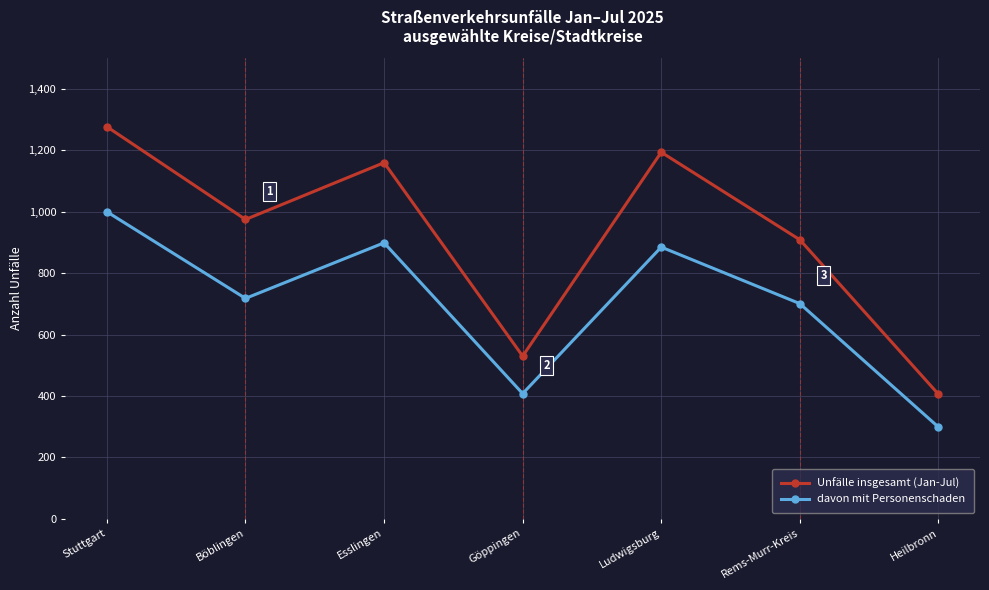

True or false: Unfälle insgesamt (Jan-Jul) and davon mit Personenschaden cross at least once.

False